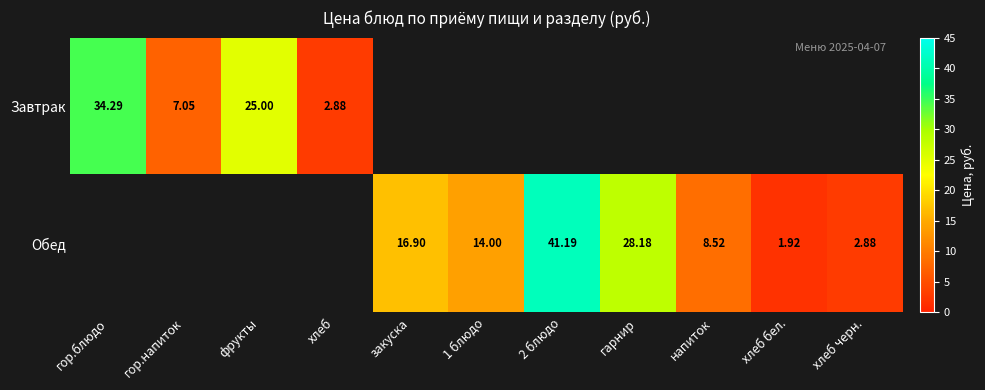

What is the sum of the Обед values at хлеб черн. and напиток?

11.4